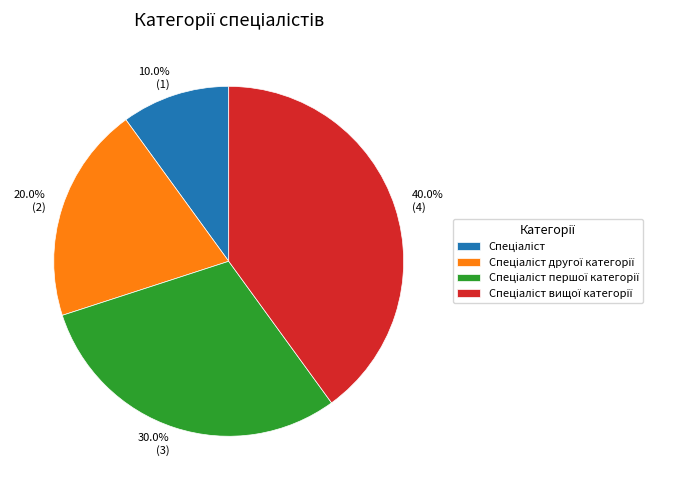

Count the number of slices in the pie.

4